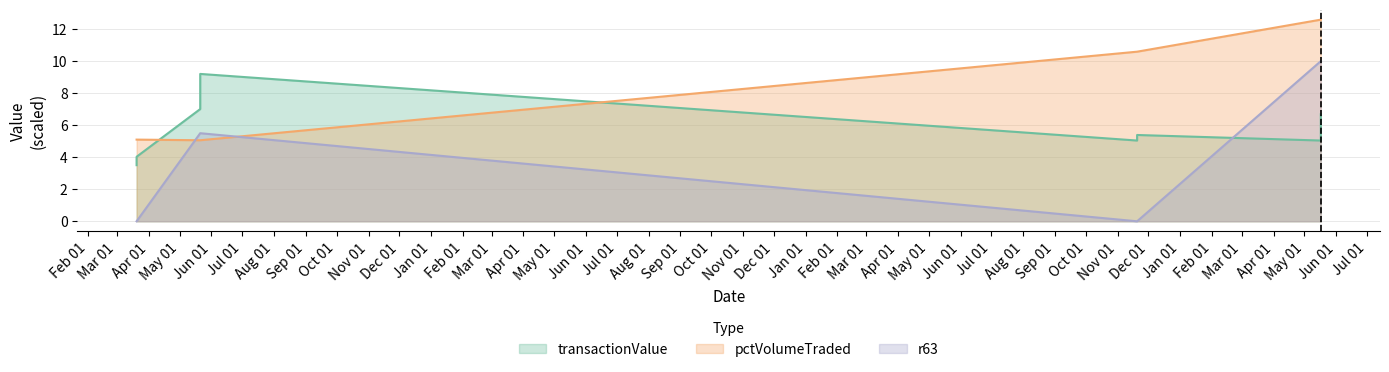

What is the sum of the transactionValue values at 2013-05-21 and 2013-03-20?

10.5